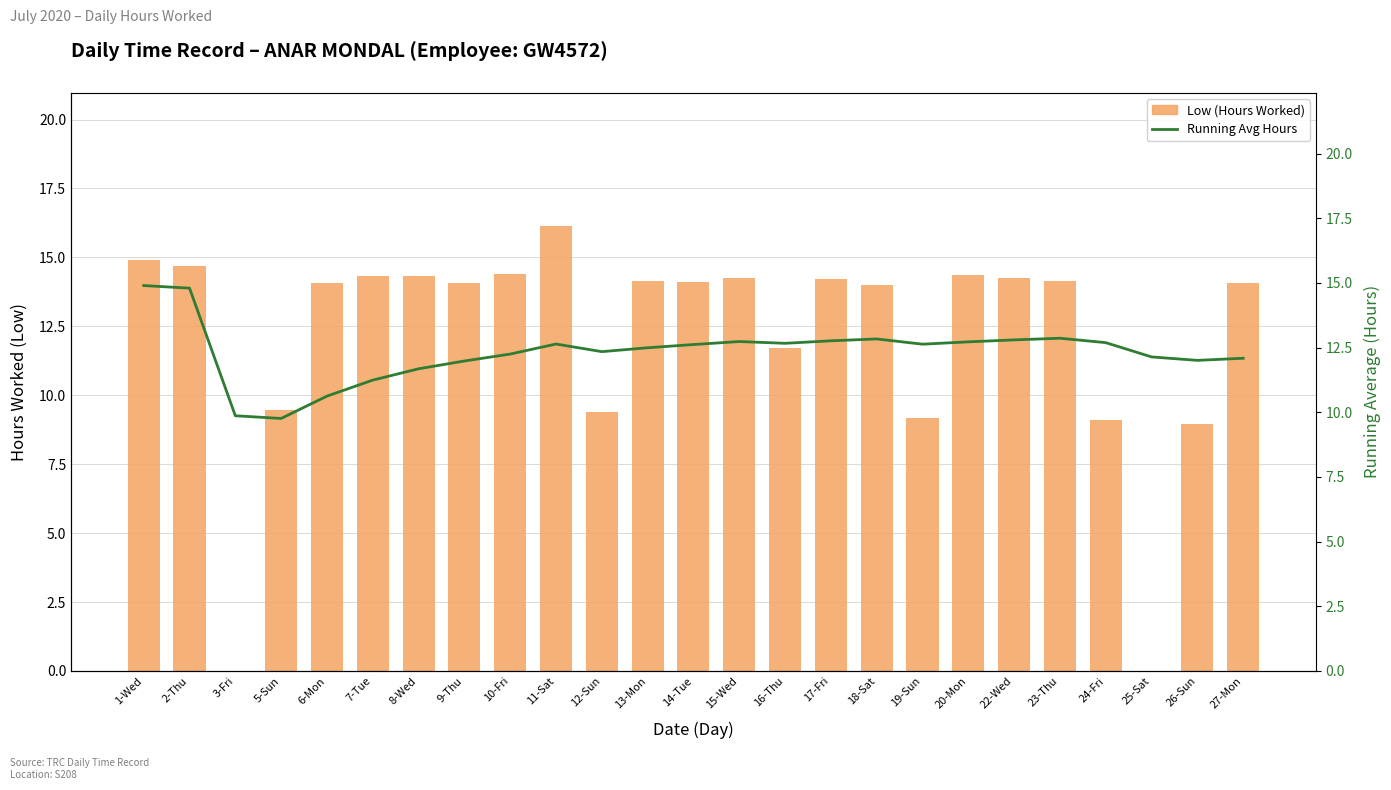

The value of Low (Hours Worked) at 24-Fri is 9.1. True or false?

True